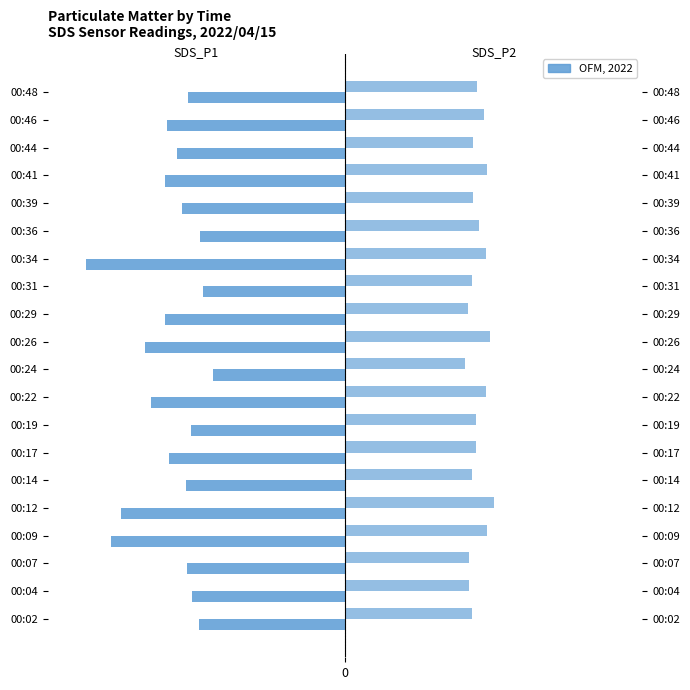

True or false: SDS_P2 has a value of 3.4 at 00:19.

True